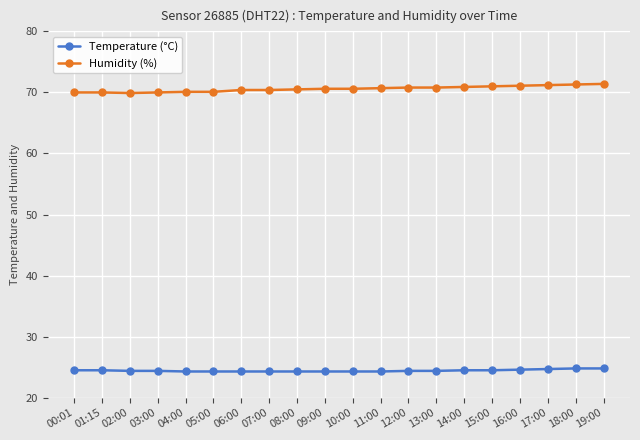

What is the smallest value displayed?

24.3